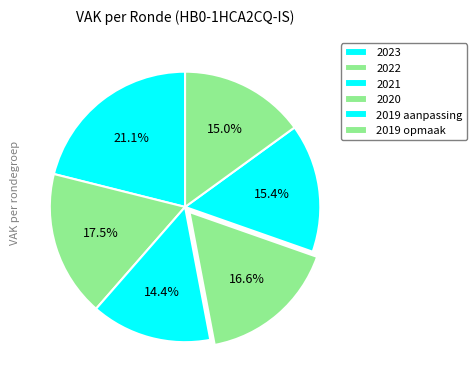

True or false: 2020 accounts for 17% of the total.

True